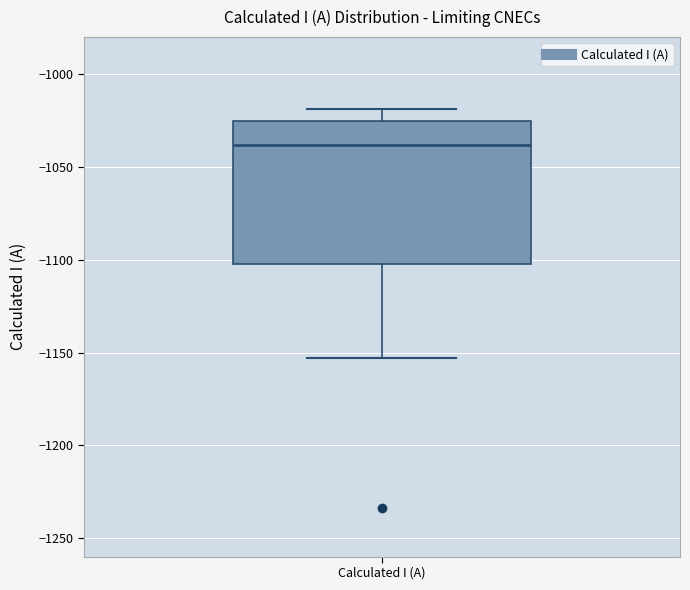

Read this box plot against the y-axis: the position of the median line, the range covered by the box, and the ends of both whiskers. The values are not printed on the chart, so give them approximately, as read against the axis.

median -1040, box -1100 to -1025, whiskers -1155 to -1020